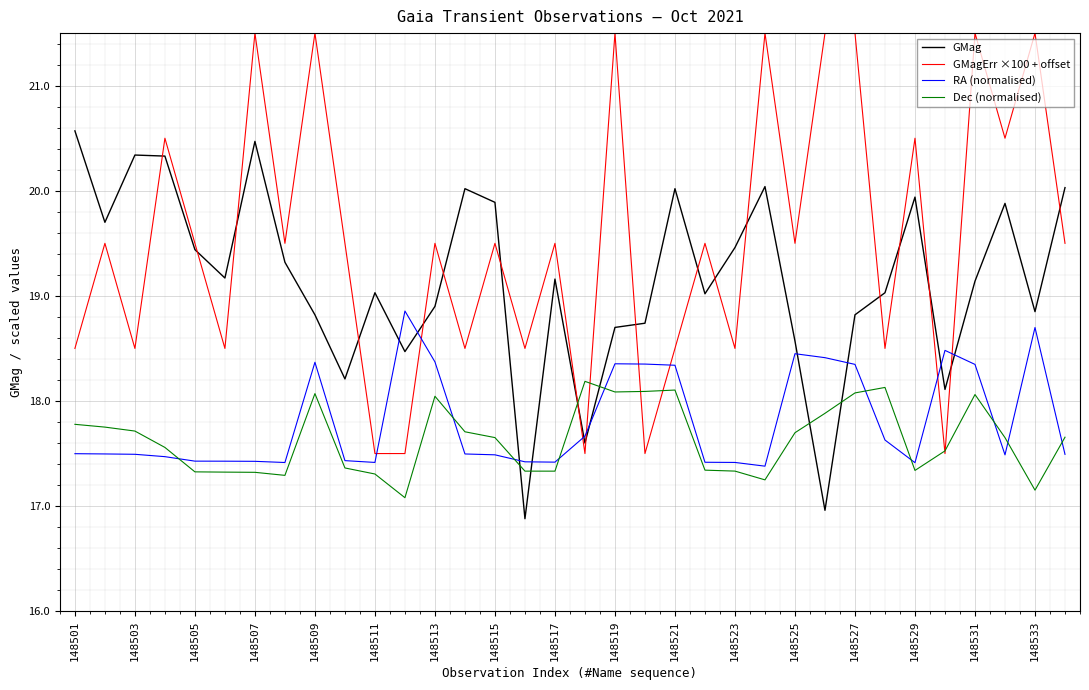

How many lines are shown in the chart?

4